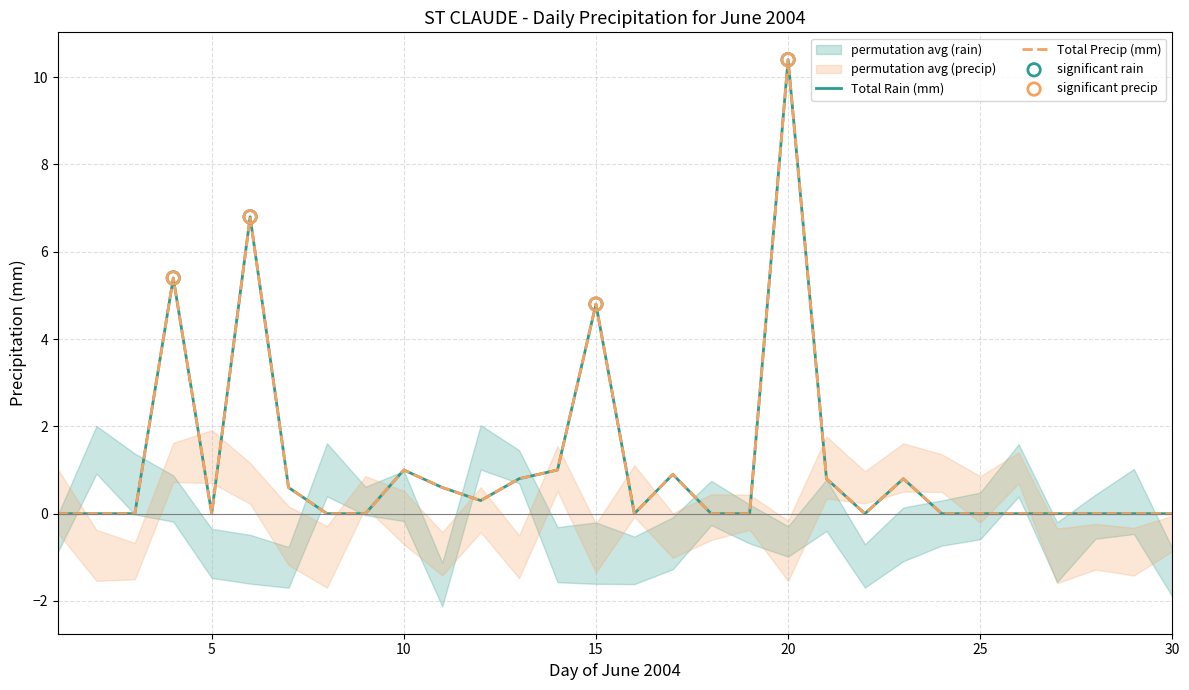

At how many categories does at least one series exceed 10?

1